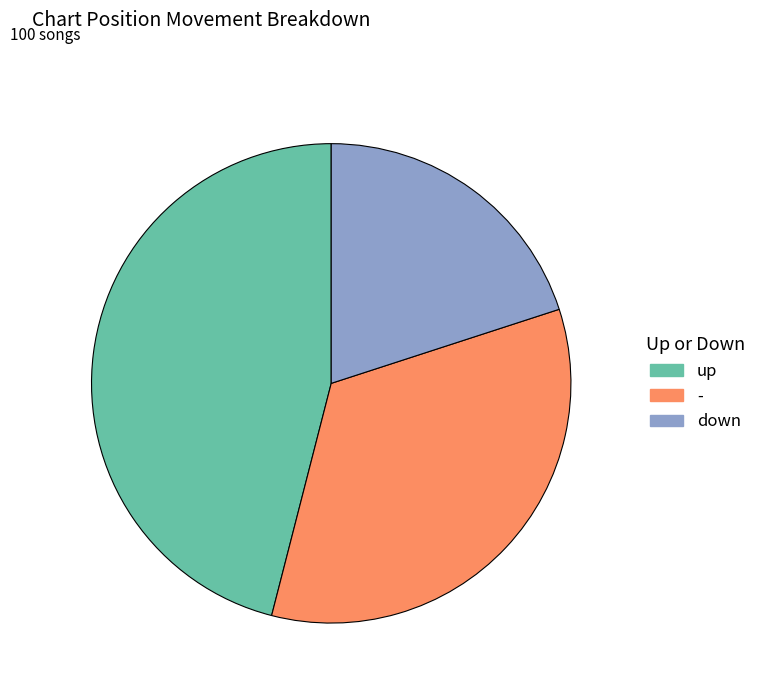

Which slice is the smallest?

down